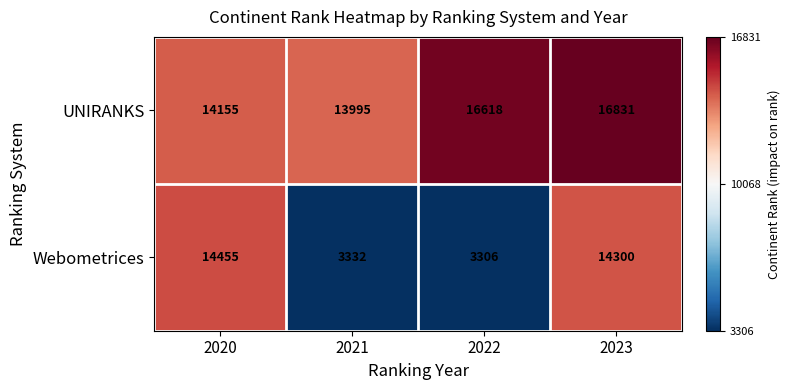

Reading right to left, extract all data points from this chart.

UNIRANKS: 2023=16831	2022=16618	2021=13995	2020=14155
Webometrices: 2023=14300	2022=3306	2021=3332	2020=14455